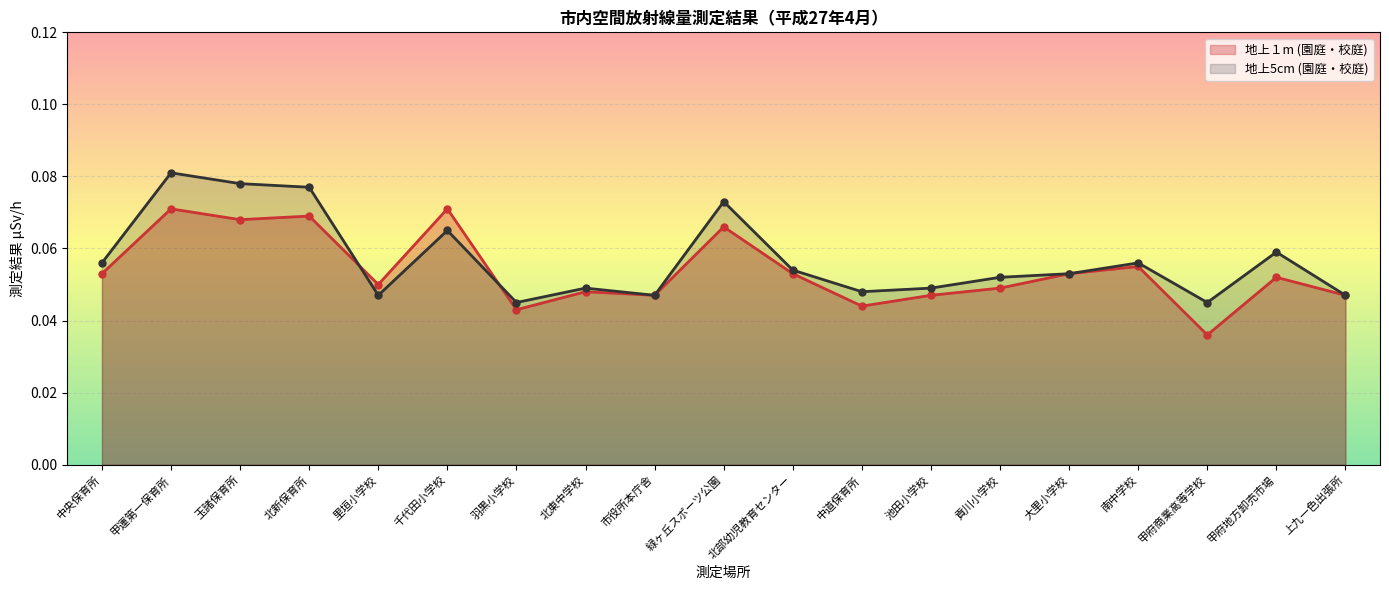

What is the sum of all 地上１m (園庭・校庭) values?

1.0